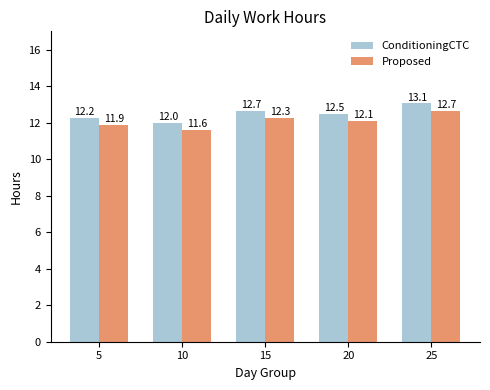

How many series are shown in this chart?

2